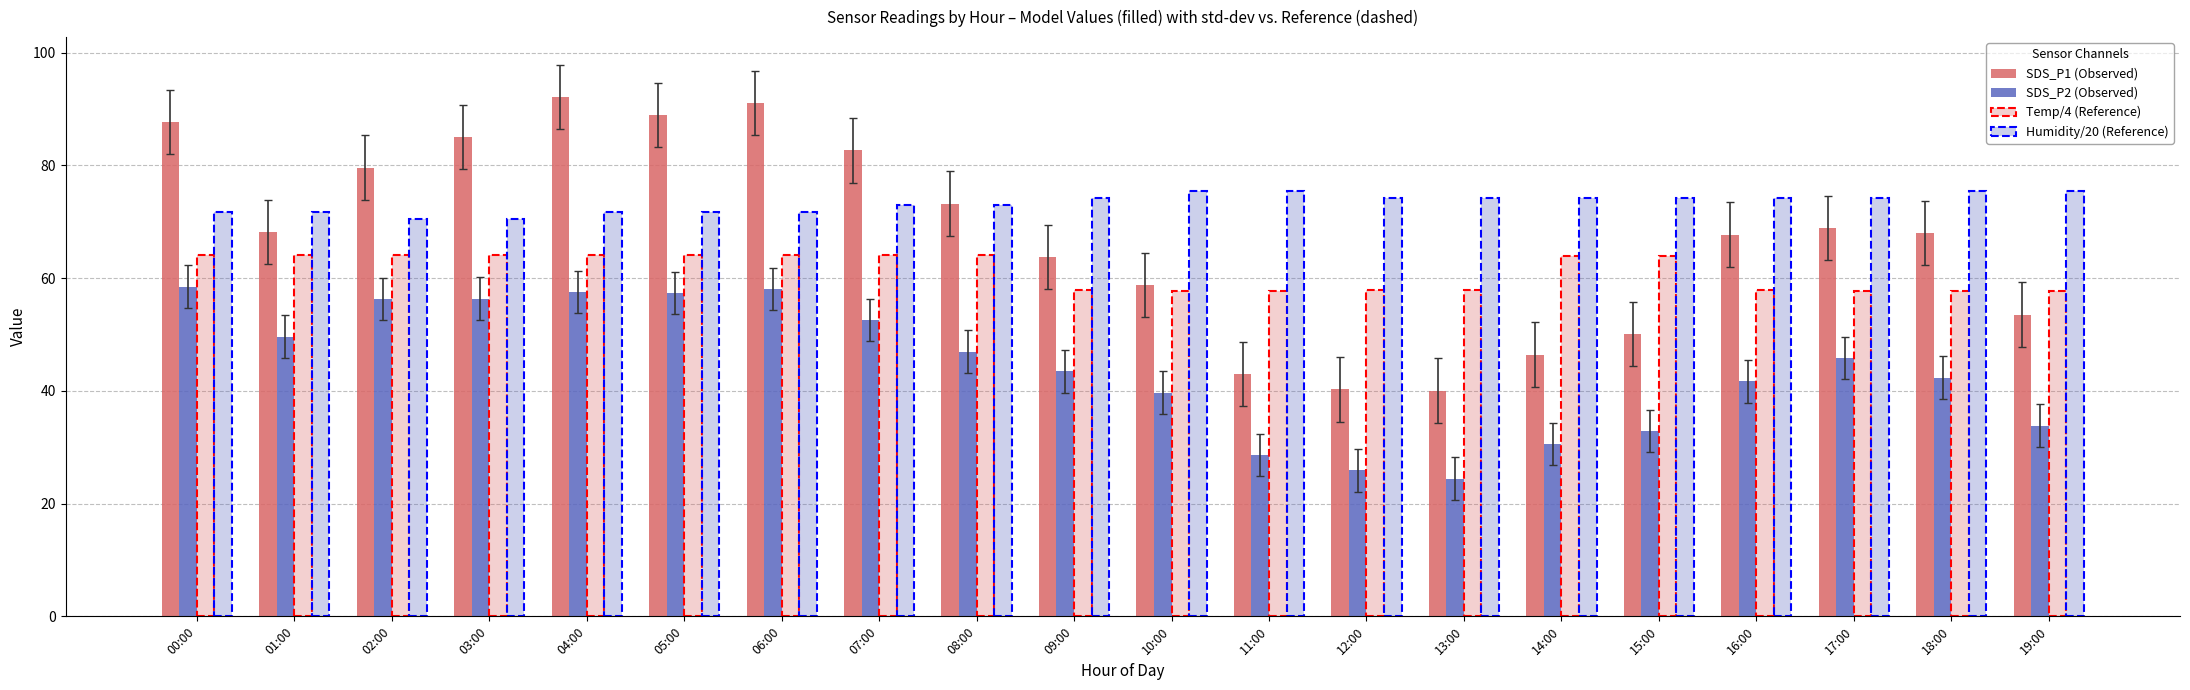

Which label corresponds to the smallest value in the chart?

13:00